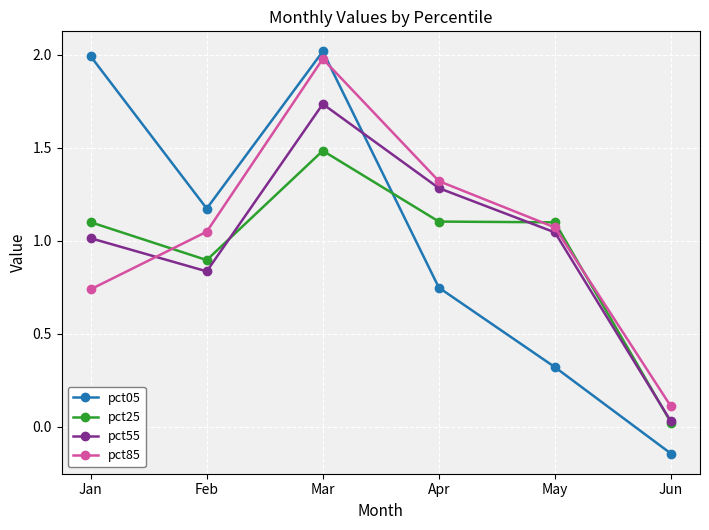

The pct55 series shows 1.0 at Jan. True or false?

True